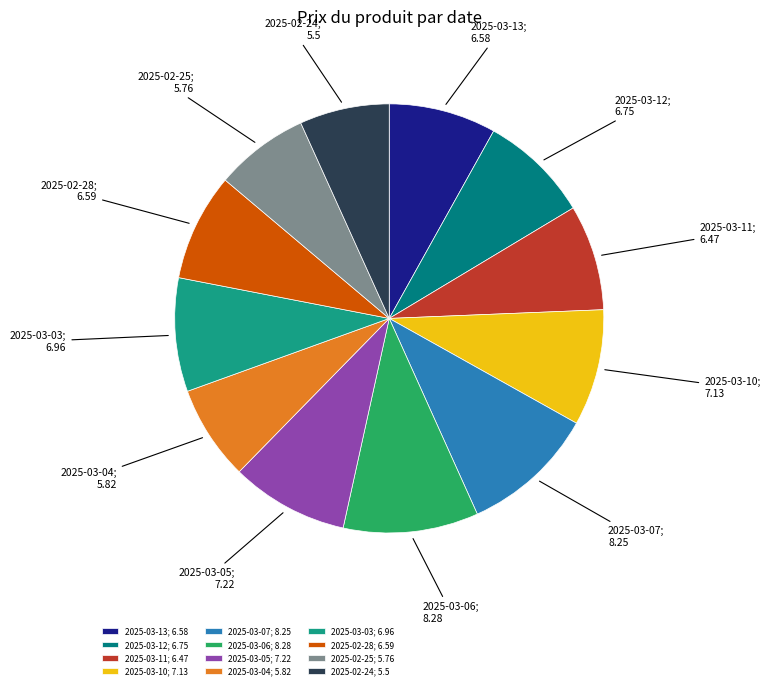

Between 2025-03-07 and 2025-03-11, which is larger?

2025-03-07